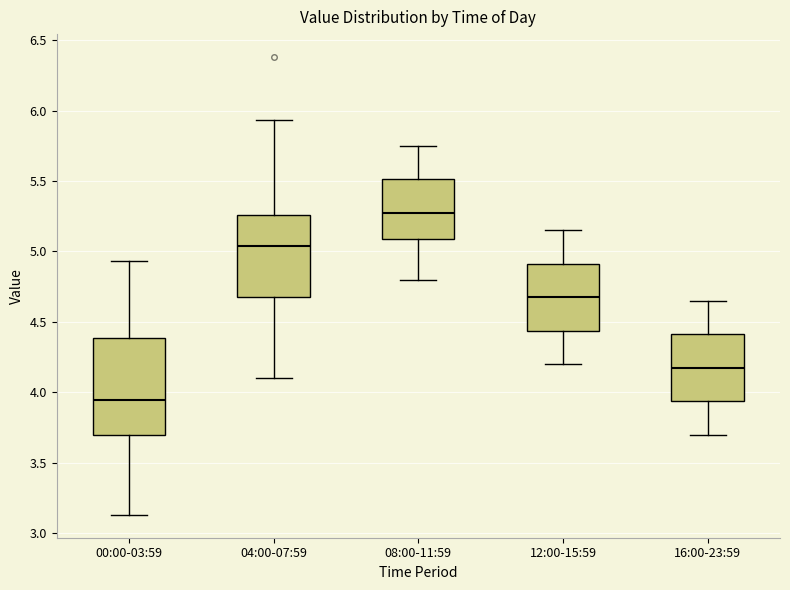

Which box is the tallest, from its lower edge to its upper edge?

00:00-03:59